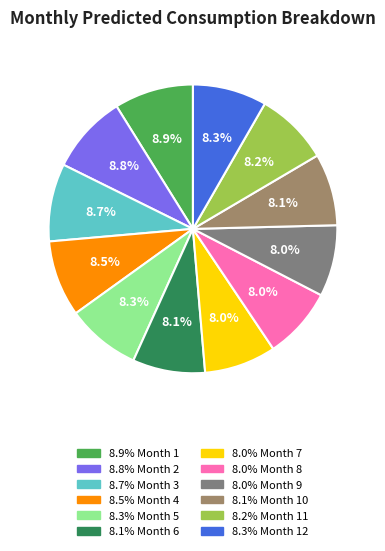

How many segments does this pie chart have?

12